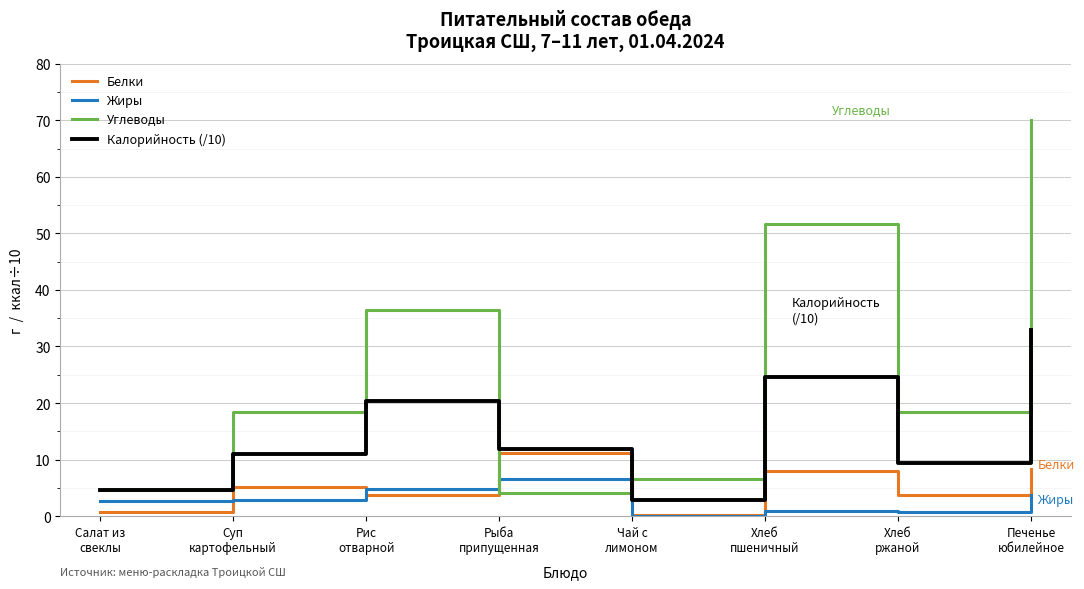

After their last crossing, which series has the higher values: Углеводы or Жиры?

Углеводы